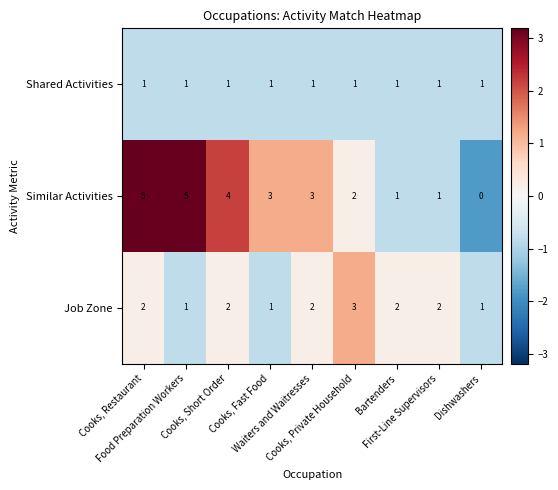

What is the maximum value shown in the chart?

5